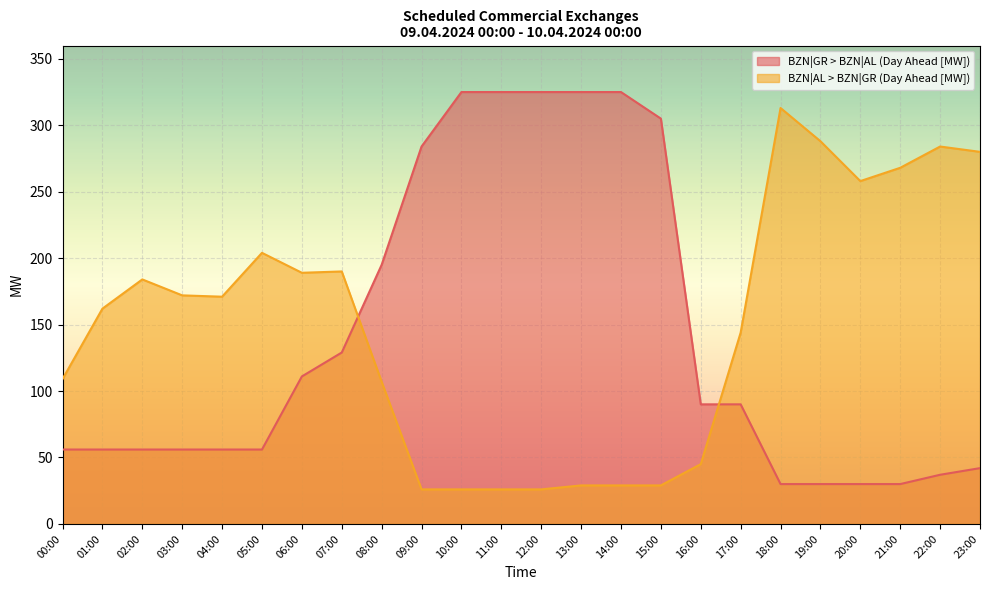

What is the difference between the BZN|GR > BZN|AL (Day Ahead [MW]) values at 12:00 and 00:00?

269